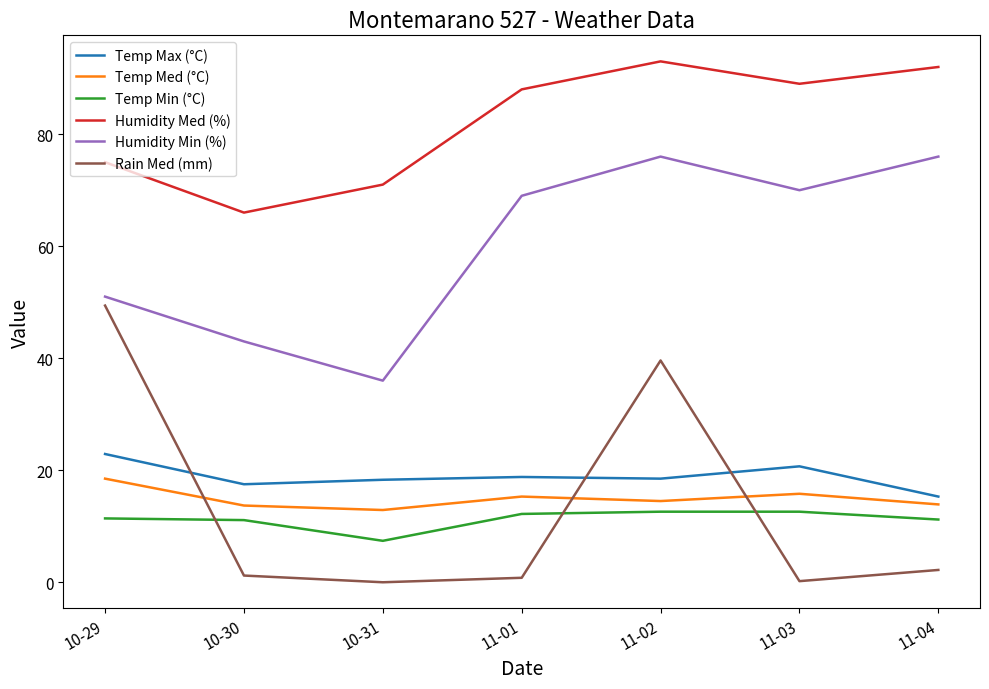

What is the greatest value displayed?

93.0